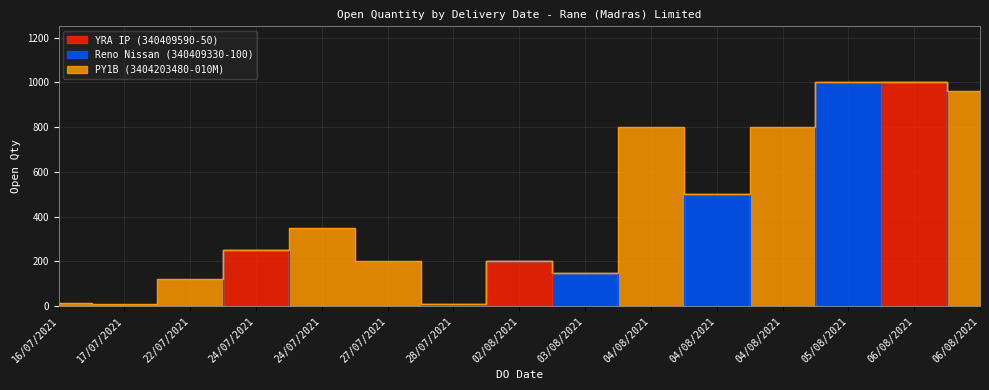

How many times do Reno Nissan (340409330-100) and YRA IP (340409590-50) cross each other?

3